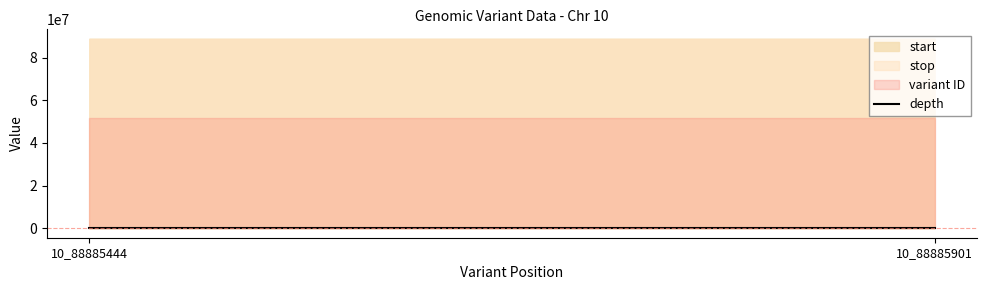

What is the average value?

40